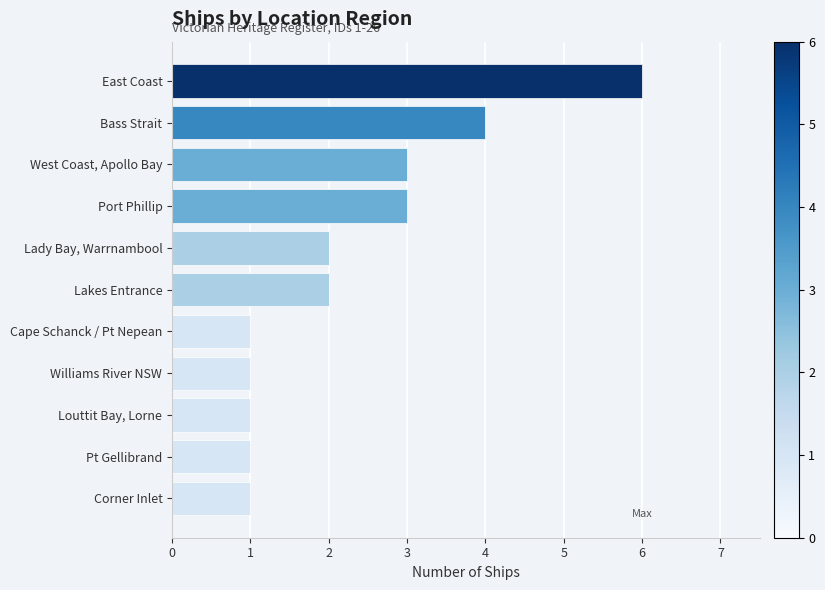

What is the label of the 9th bar from the top?

Louttit Bay, Lorne